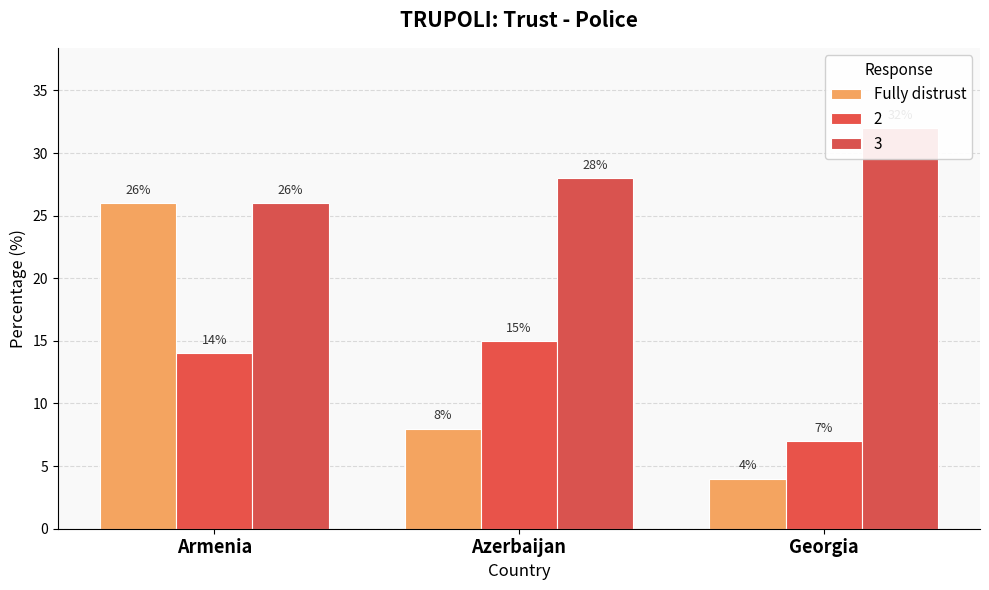

What is the maximum value shown in the chart?

26